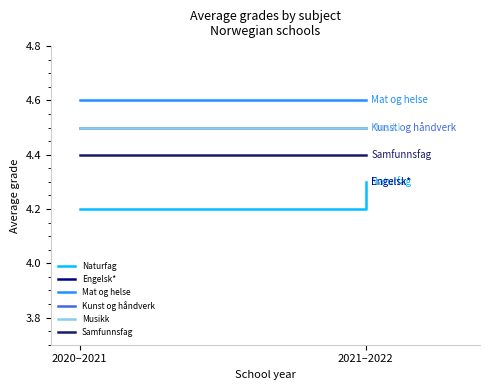

What is the minimum value shown in the chart?

4.2